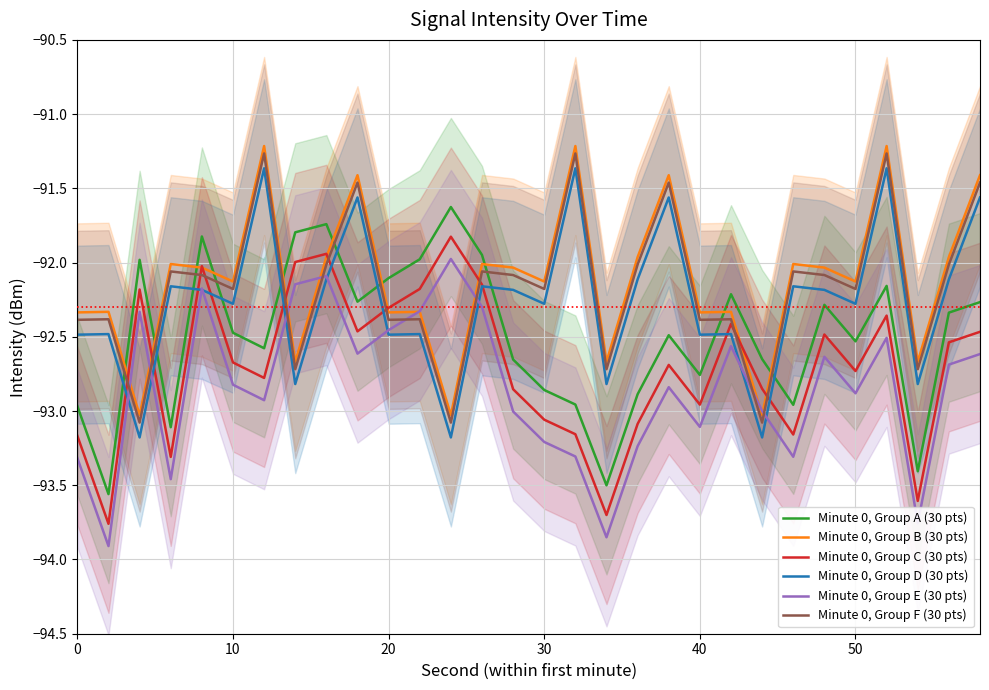

What are all the series names shown in the legend?

Minute 0, Group A (30 pts), Minute 0, Group B (30 pts), Minute 0, Group C (30 pts), Minute 0, Group D (30 pts), Minute 0, Group E (30 pts), Minute 0, Group F (30 pts)